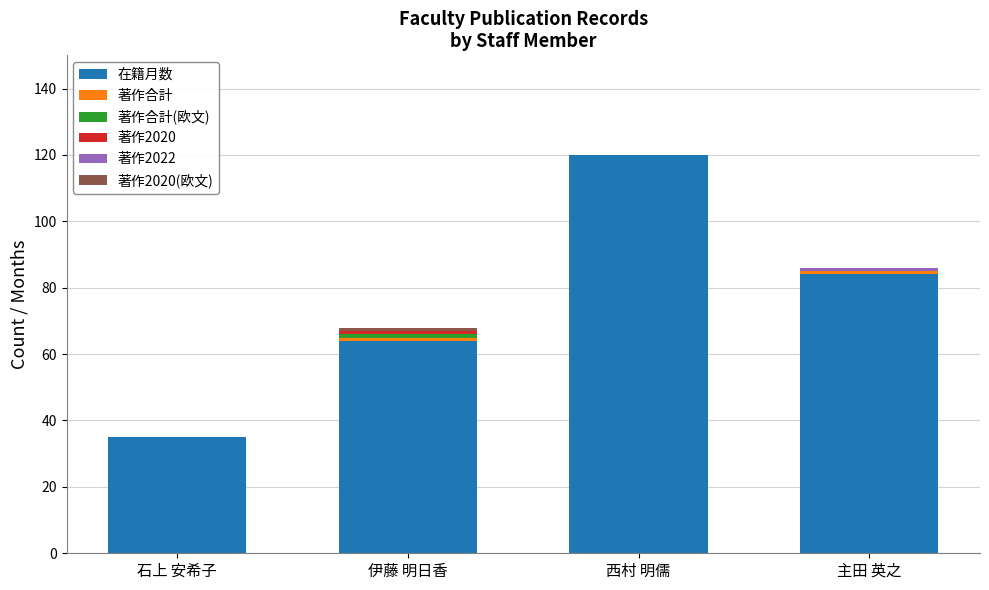

The 在籍月数 series shows 64 at 伊藤 明日香. True or false?

True